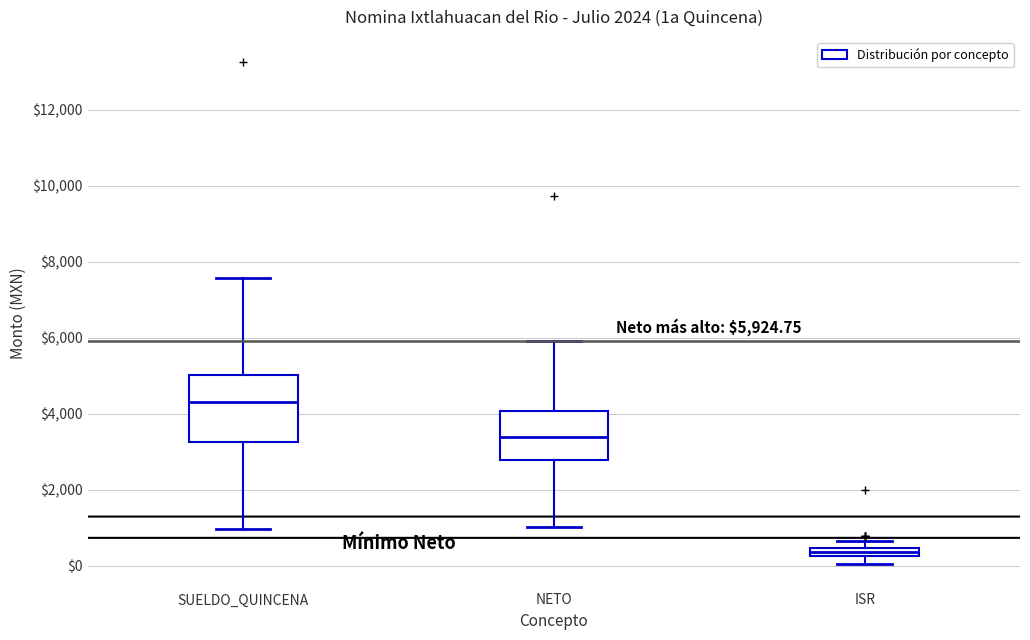

Which box is the tallest, from its lower edge to its upper edge?

SUELDO_QUINCENA